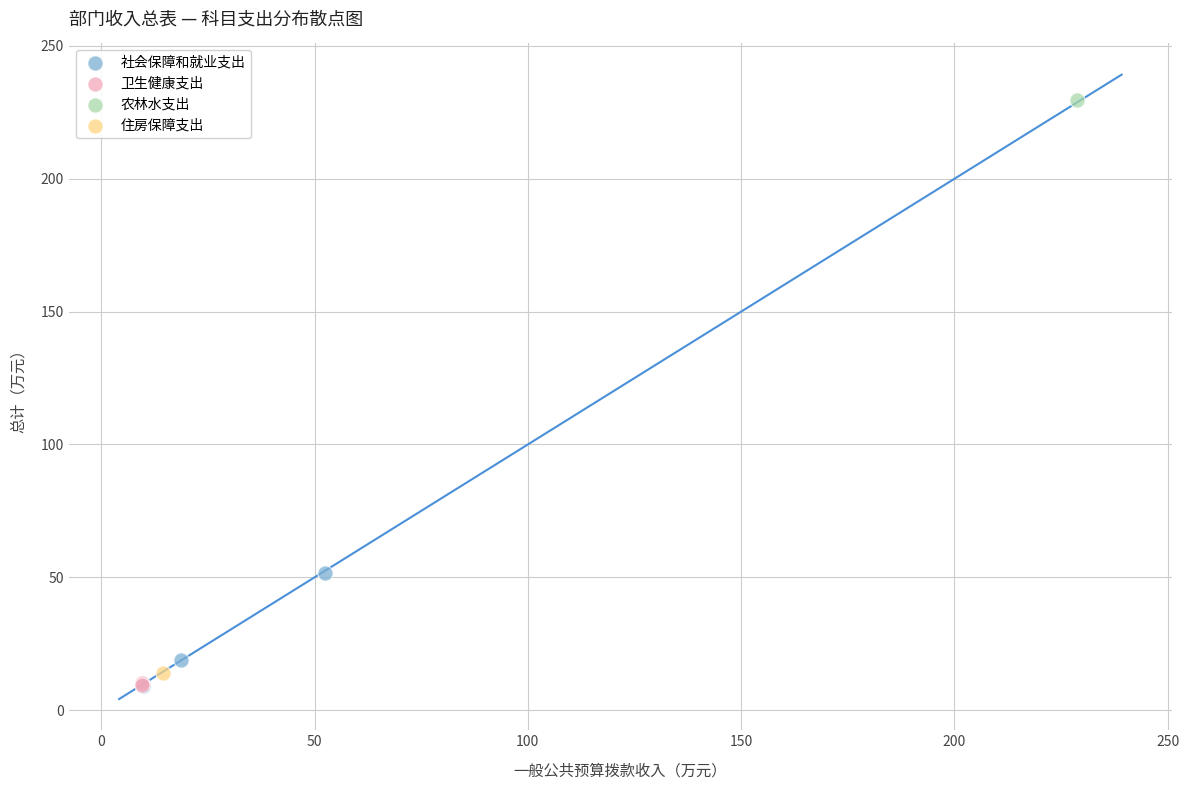

What are all the series names shown in the legend?

社会保障和就业支出, 卫生健康支出, 农林水支出, 住房保障支出